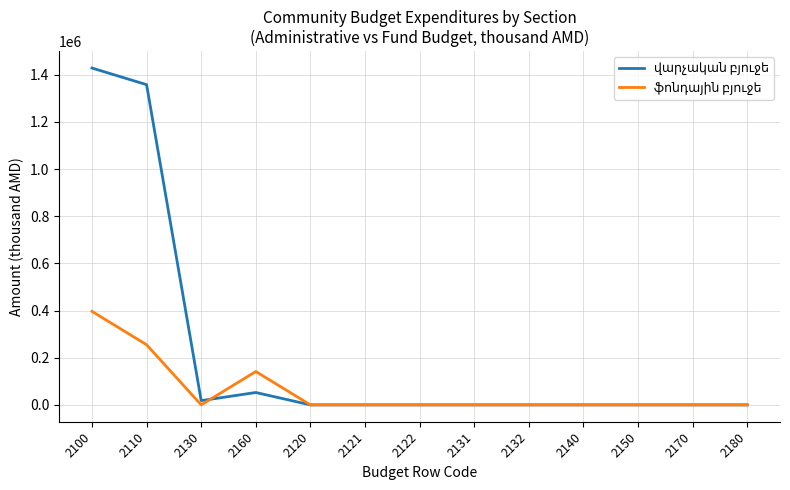

What is the difference between the highest and lowest values at 2100?

1031912.7